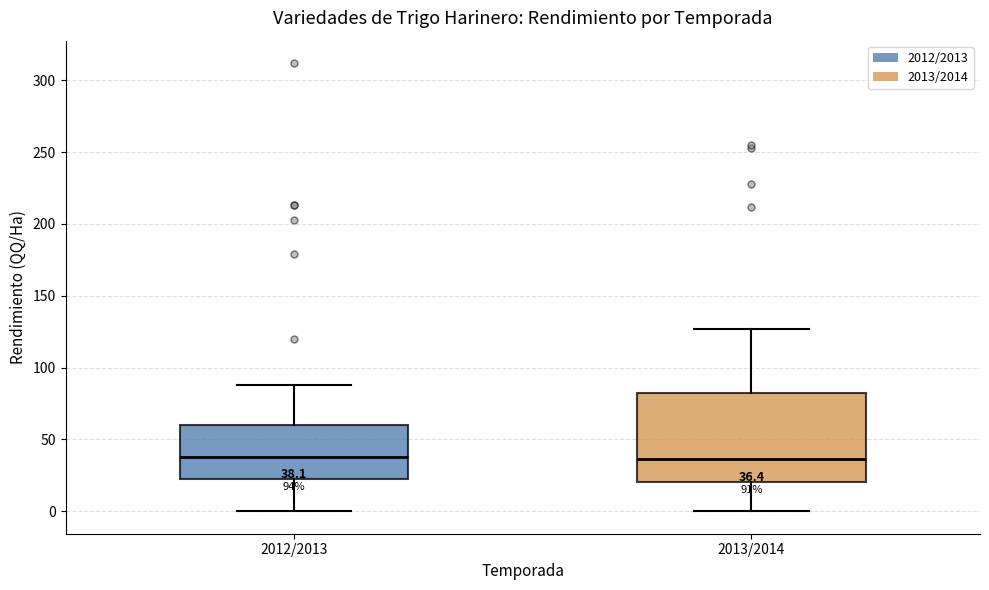

Which box is the tallest, from its lower edge to its upper edge?

2013/2014